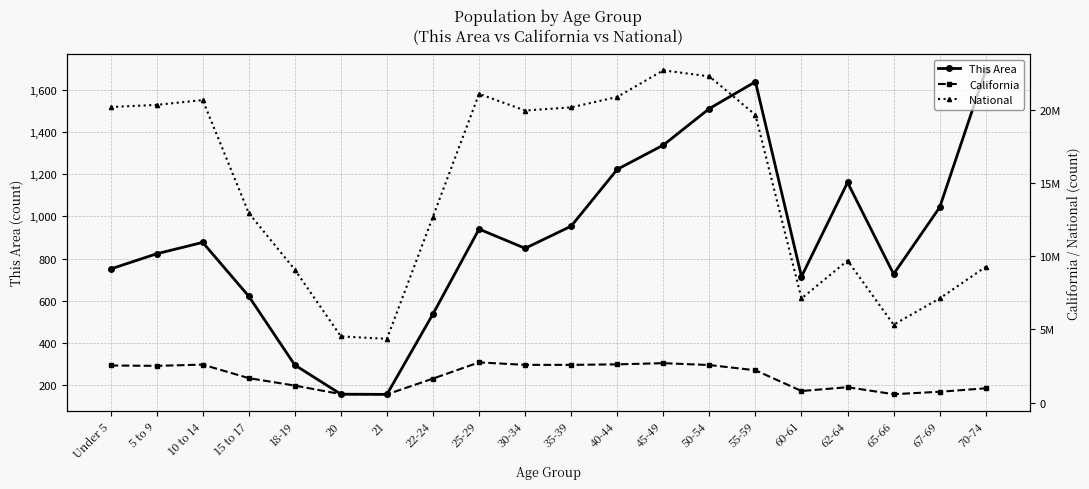

Which category has the highest value in the National series?

45-49